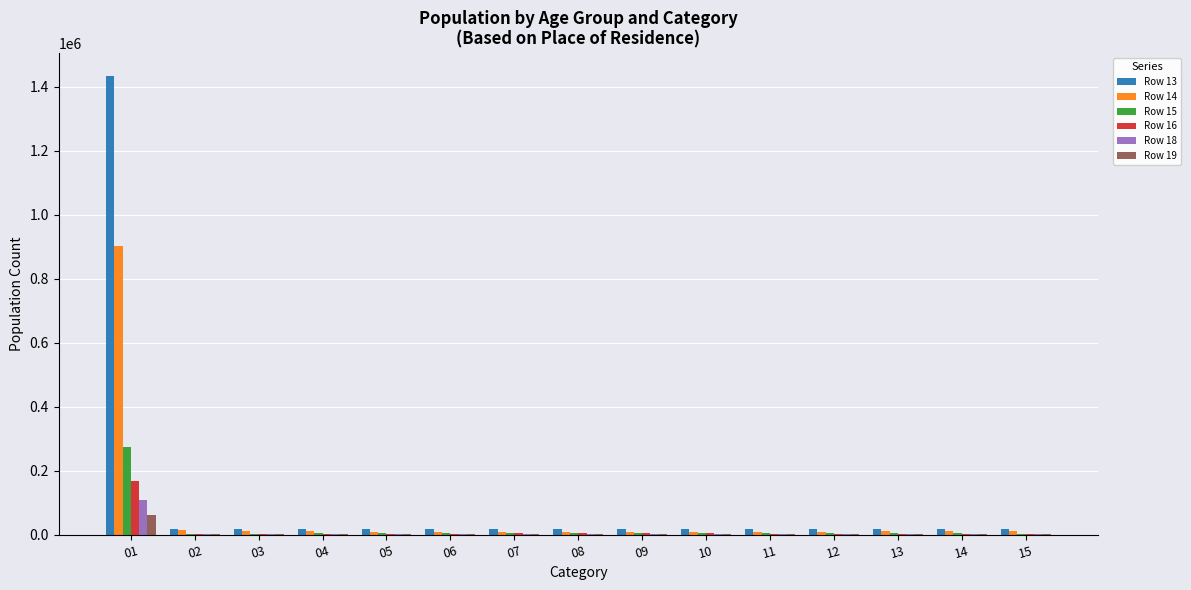

What is the maximum value shown in the chart?

1433566